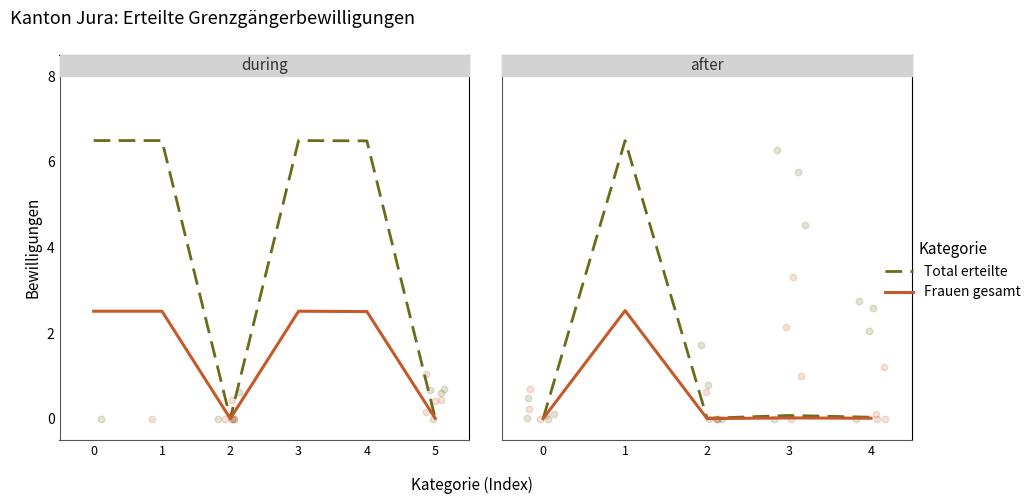

Which series has the largest total across all categories?

Total erteilte